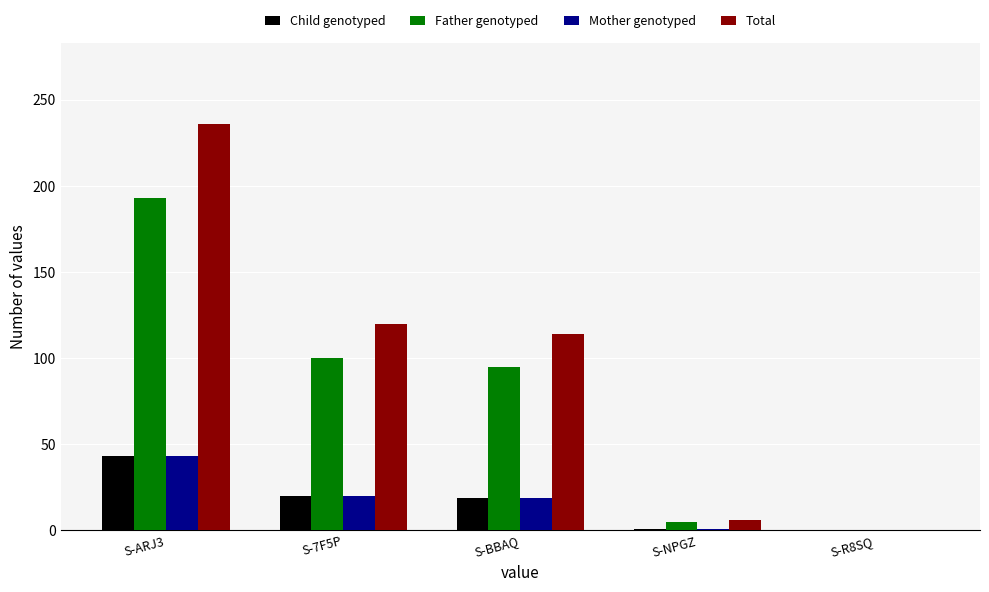

Which series has the widest spread of values?

Total